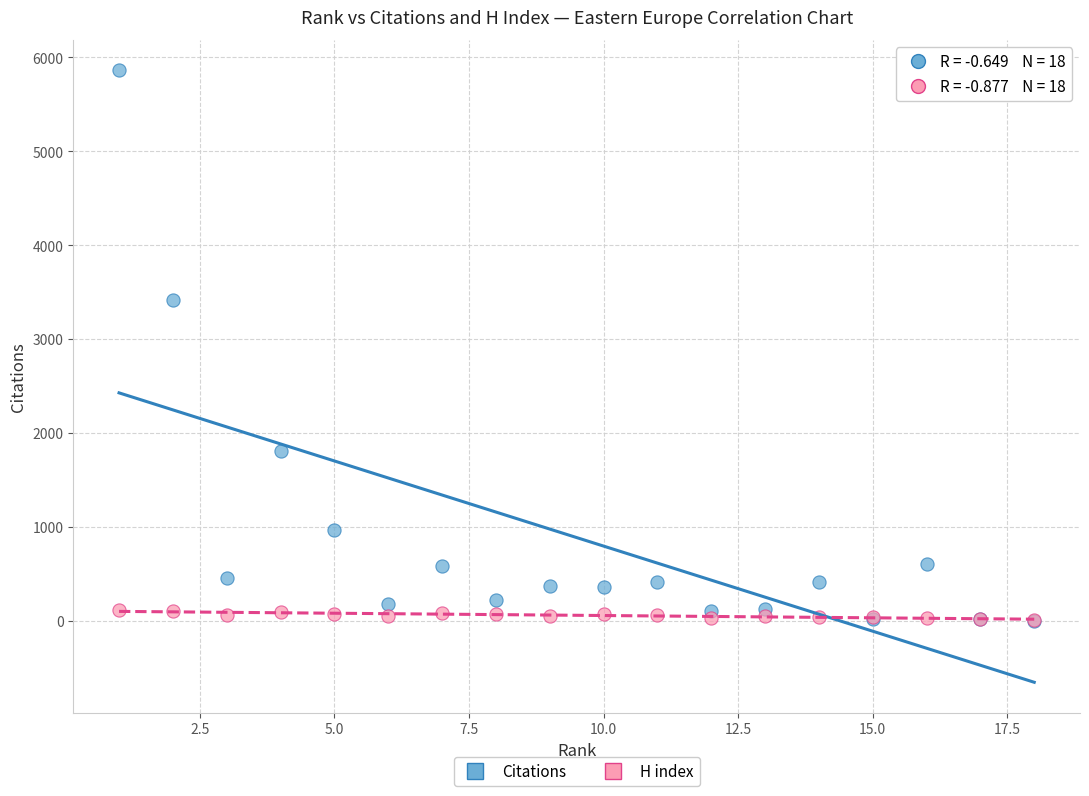

Across all series, what Y value is closest to 2930?

3419